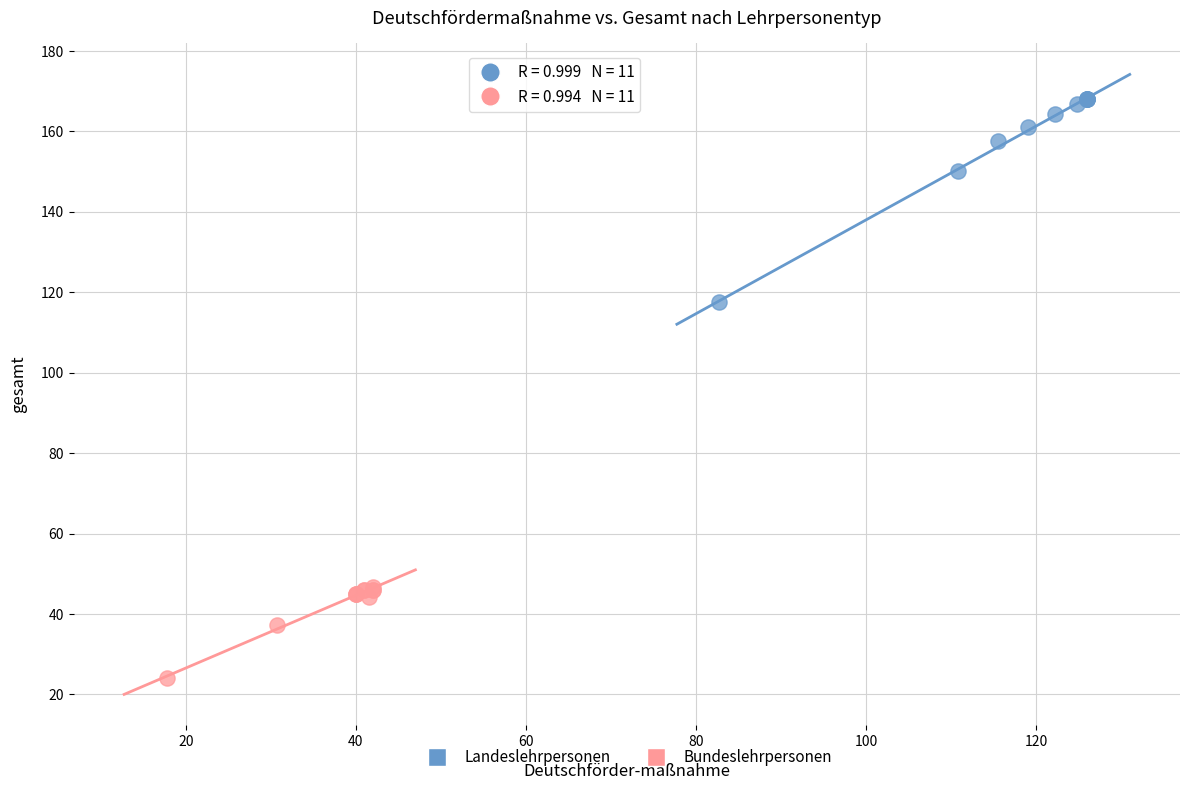

Which series reaches the maximum Y coordinate?

Landeslehrpersonen